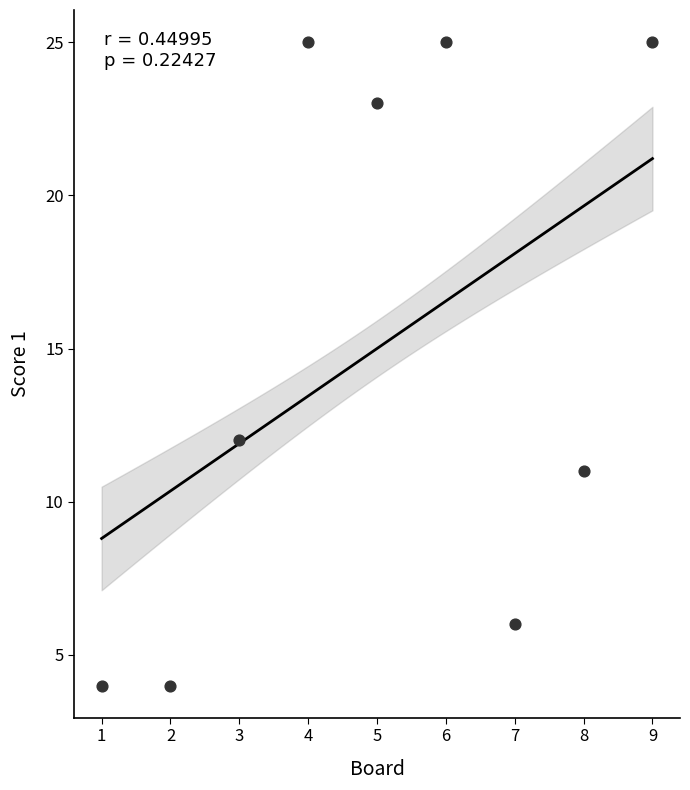

What is the range of X values (max minus min)?

8